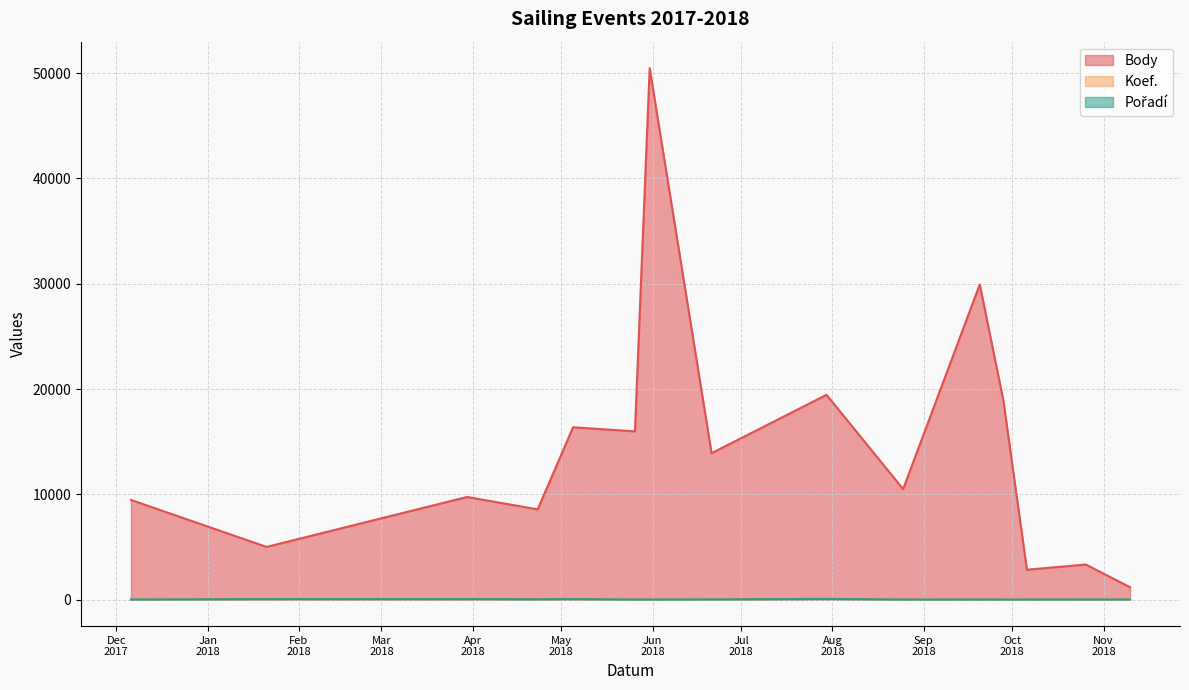

How many lines are shown in the chart?

3